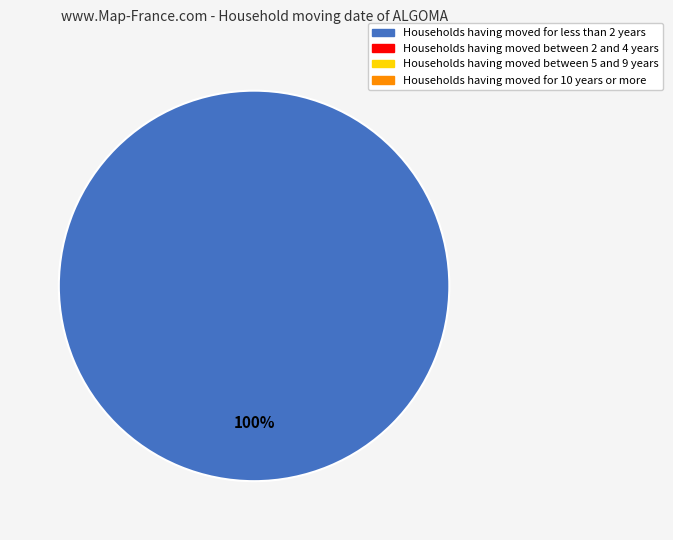

Does any single category account for the majority?

Yes